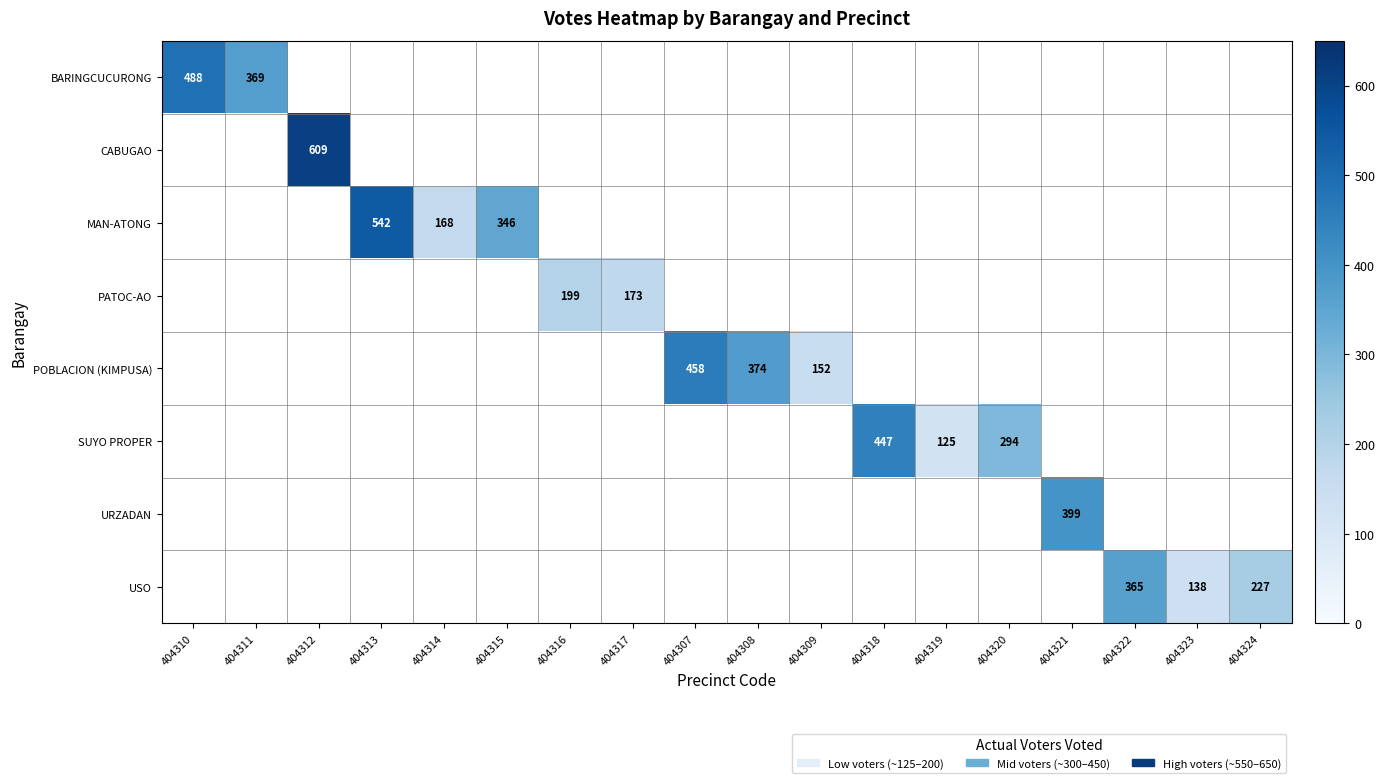

At which label does BARINGCUCURONG reach its minimum?

404311